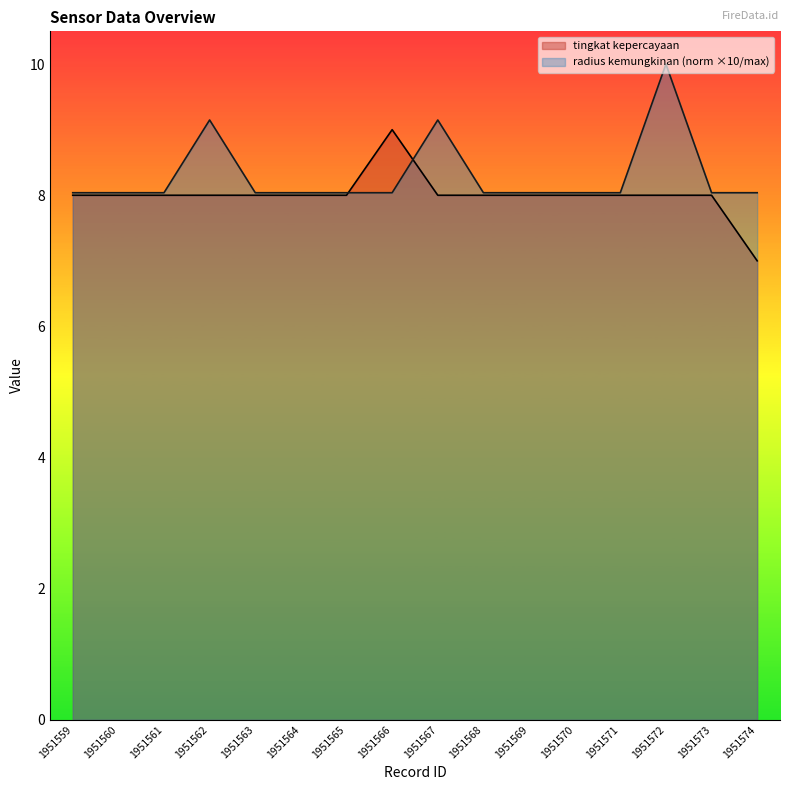

Rank the series by their maximum value, from lowest to highest.

tingkat kepercayaan, radius kemungkinan (norm ×10/max)